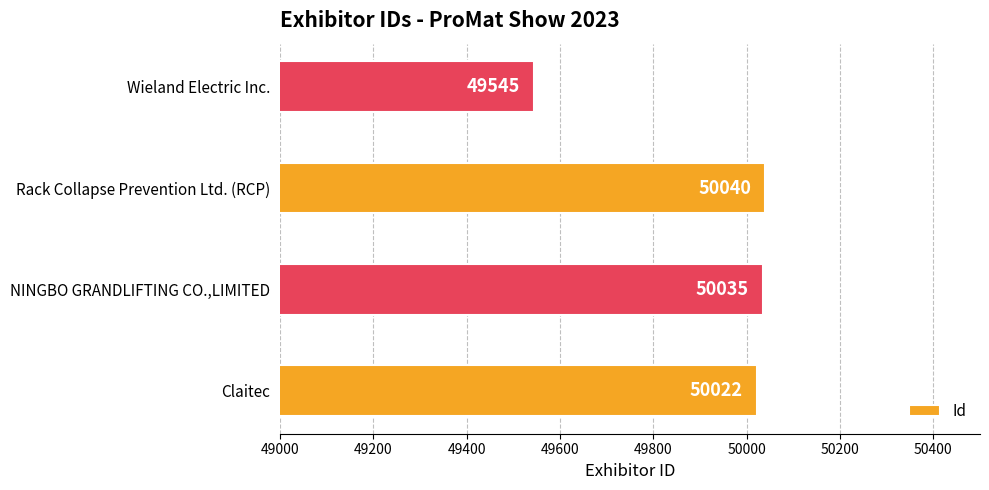

What is the maximum value shown in the chart?

50040